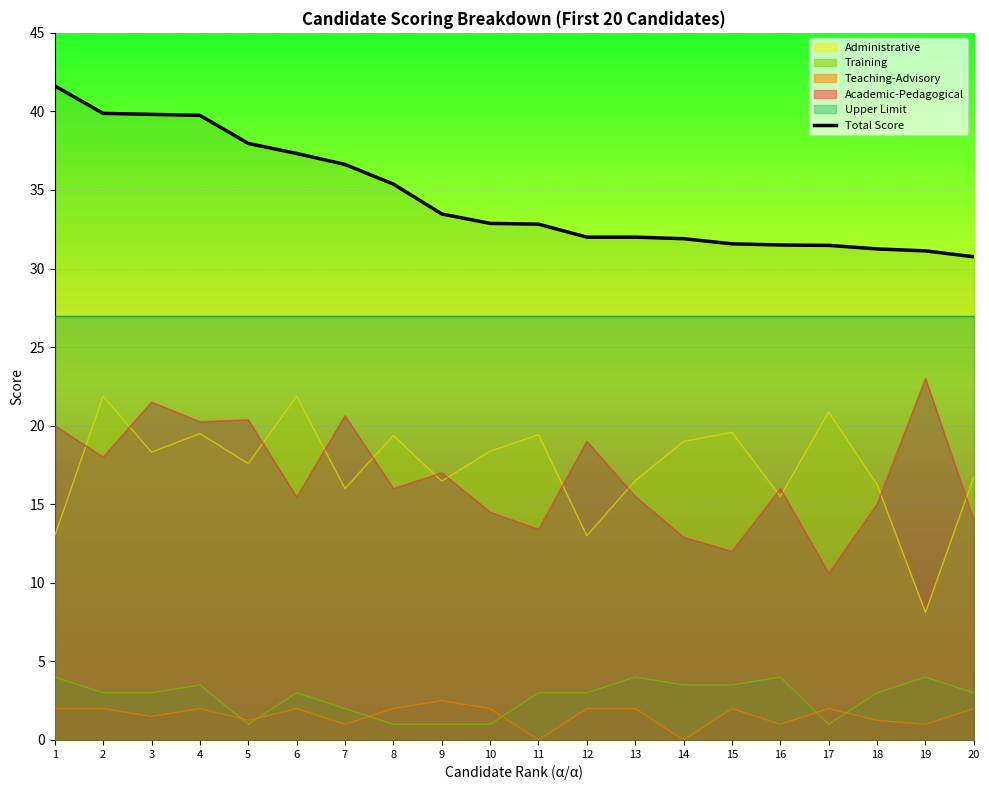

How many values exceed 32?

11